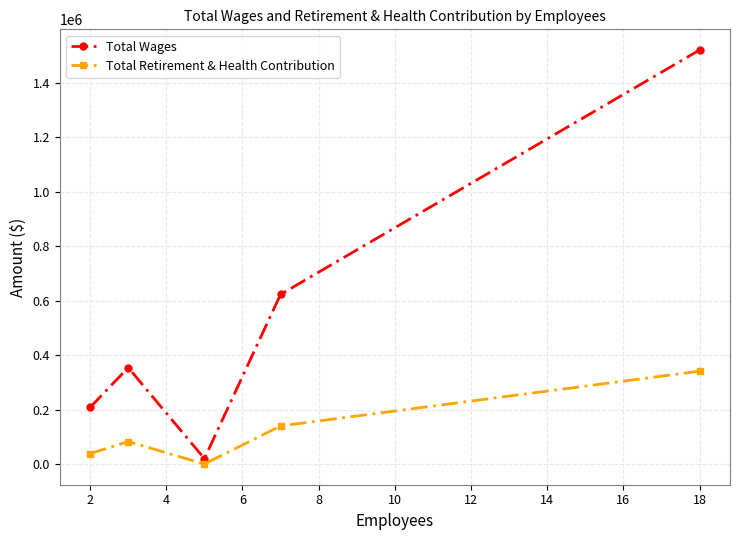

Which series has the largest total across all categories?

Total Wages